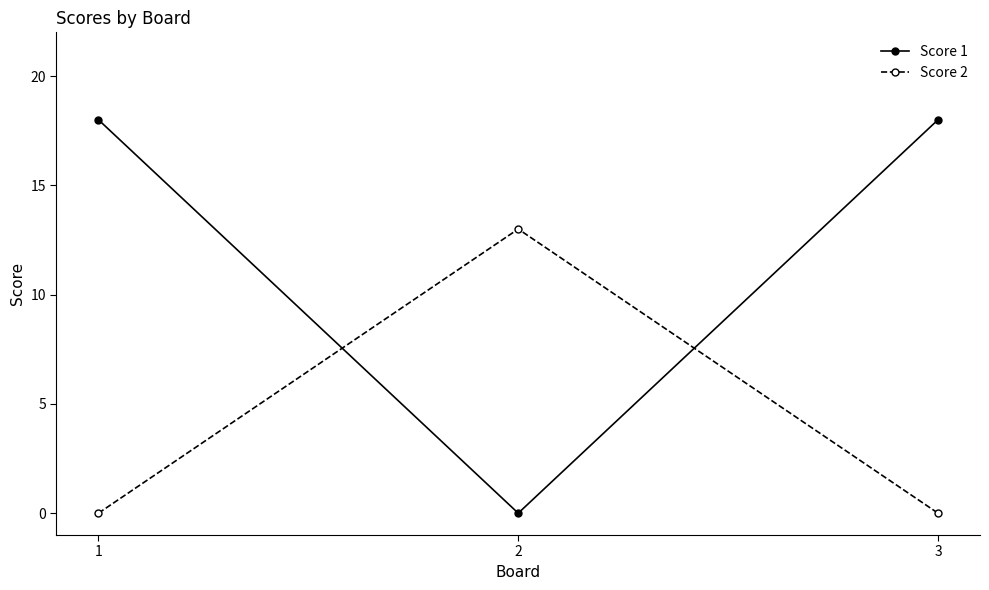

Does the chart display data point markers on the line(s)?

Yes